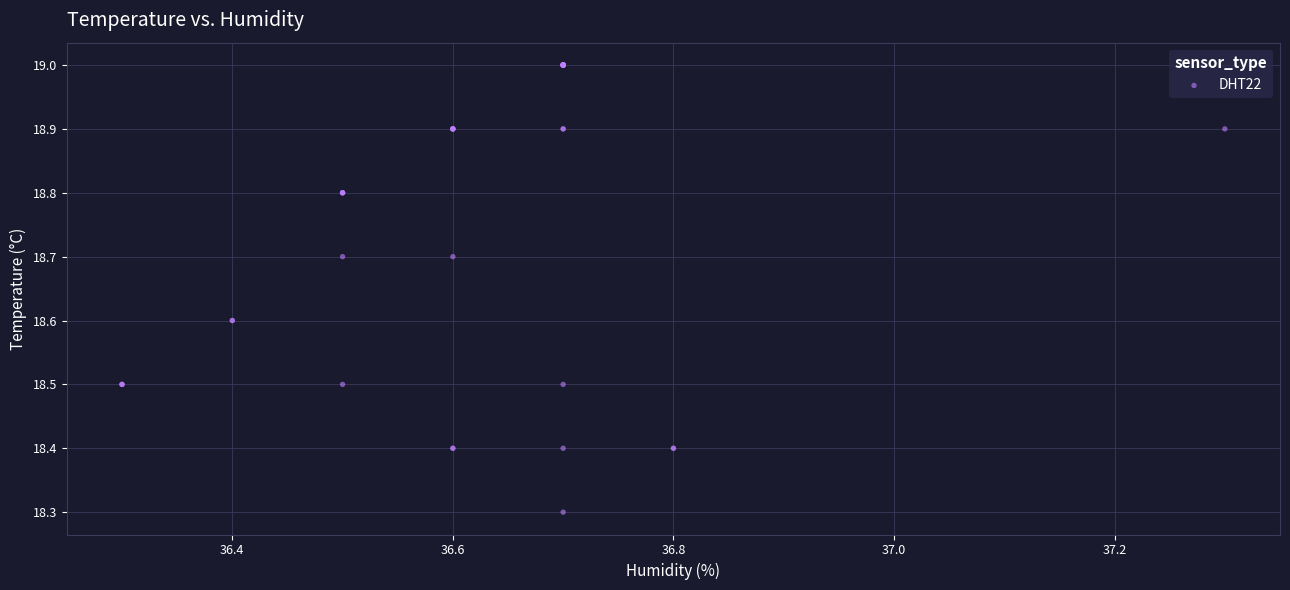

What Y value in the scatter plot is closest to 18?

18.3